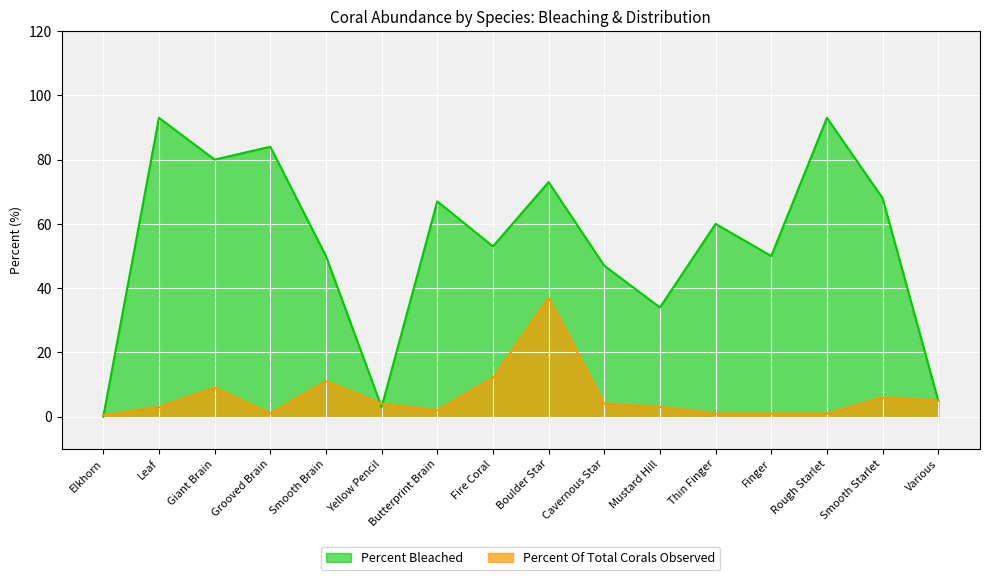

How many series are shown in this chart?

2